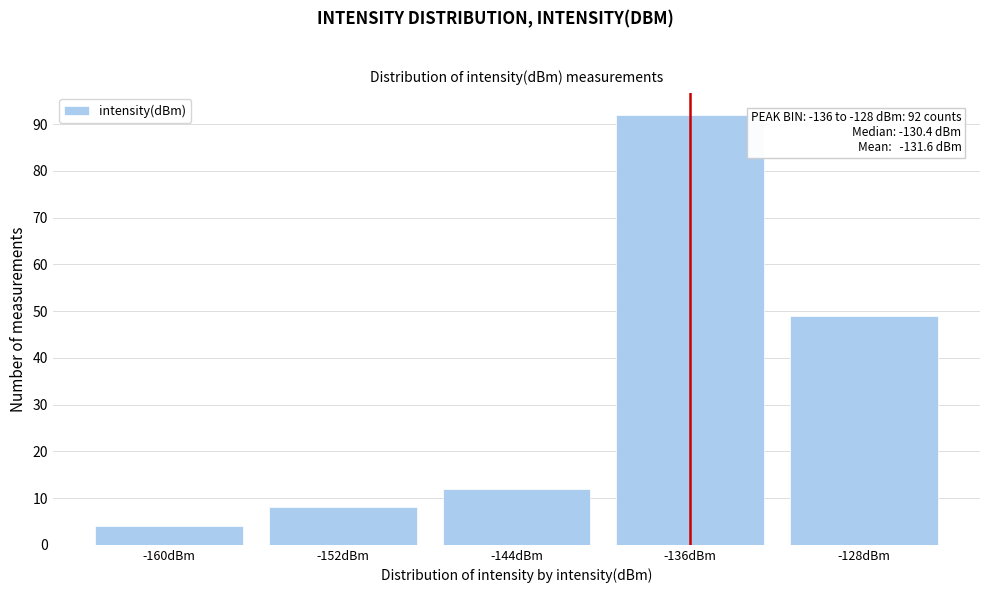

Reading right to left, list all the values displayed in this chart.

-128dBm=49	-136dBm=92	-144dBm=12	-152dBm=8	-160dBm=4